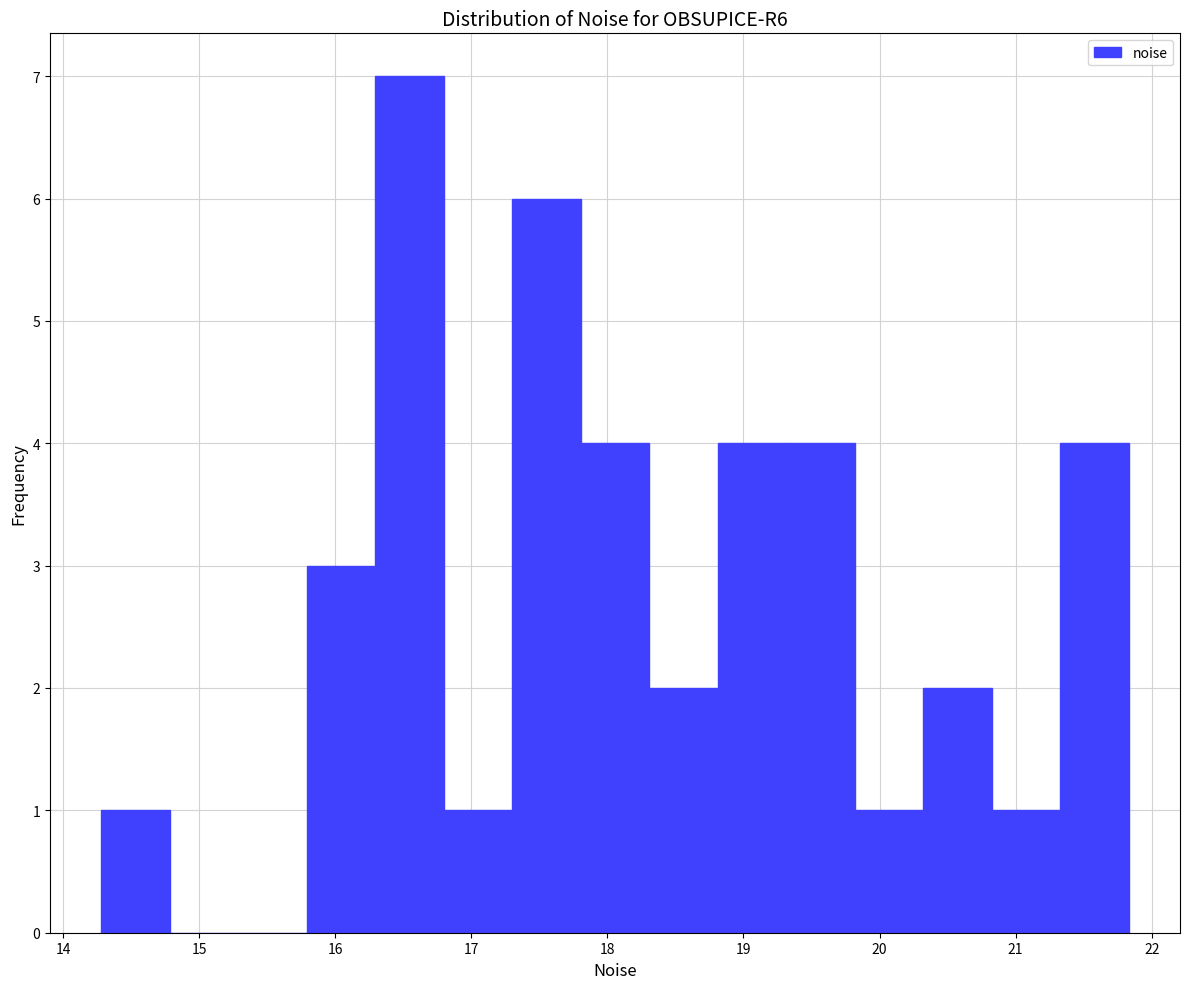

How tall is the bar that spans 16.8 to 17.3 on the x-axis? Neither the bar edges nor the heights are printed on the chart, so give them approximately, as read against the axes.

1